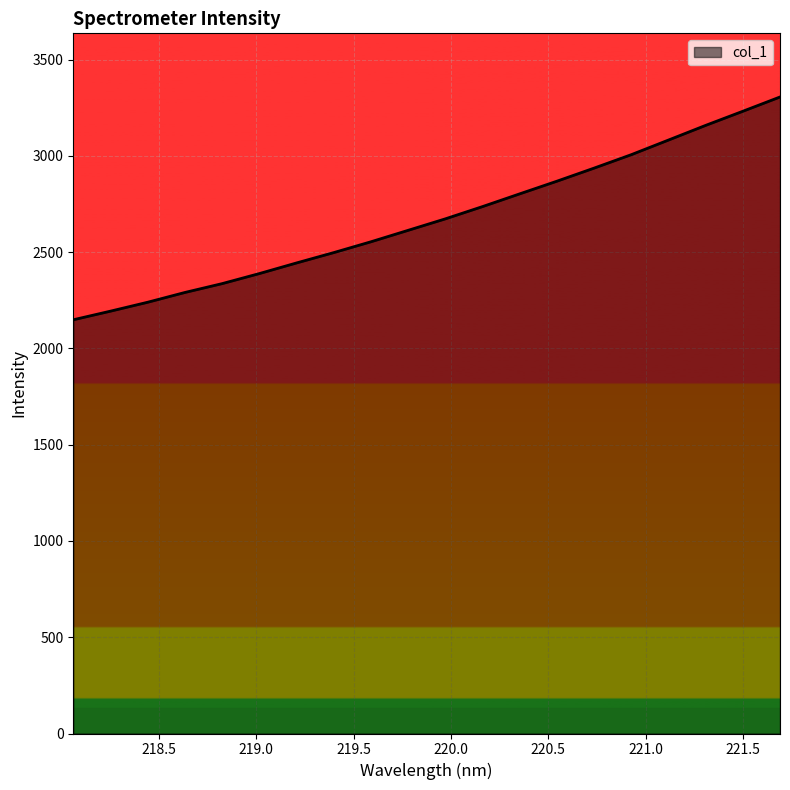

What is the smallest value displayed?

2149.1